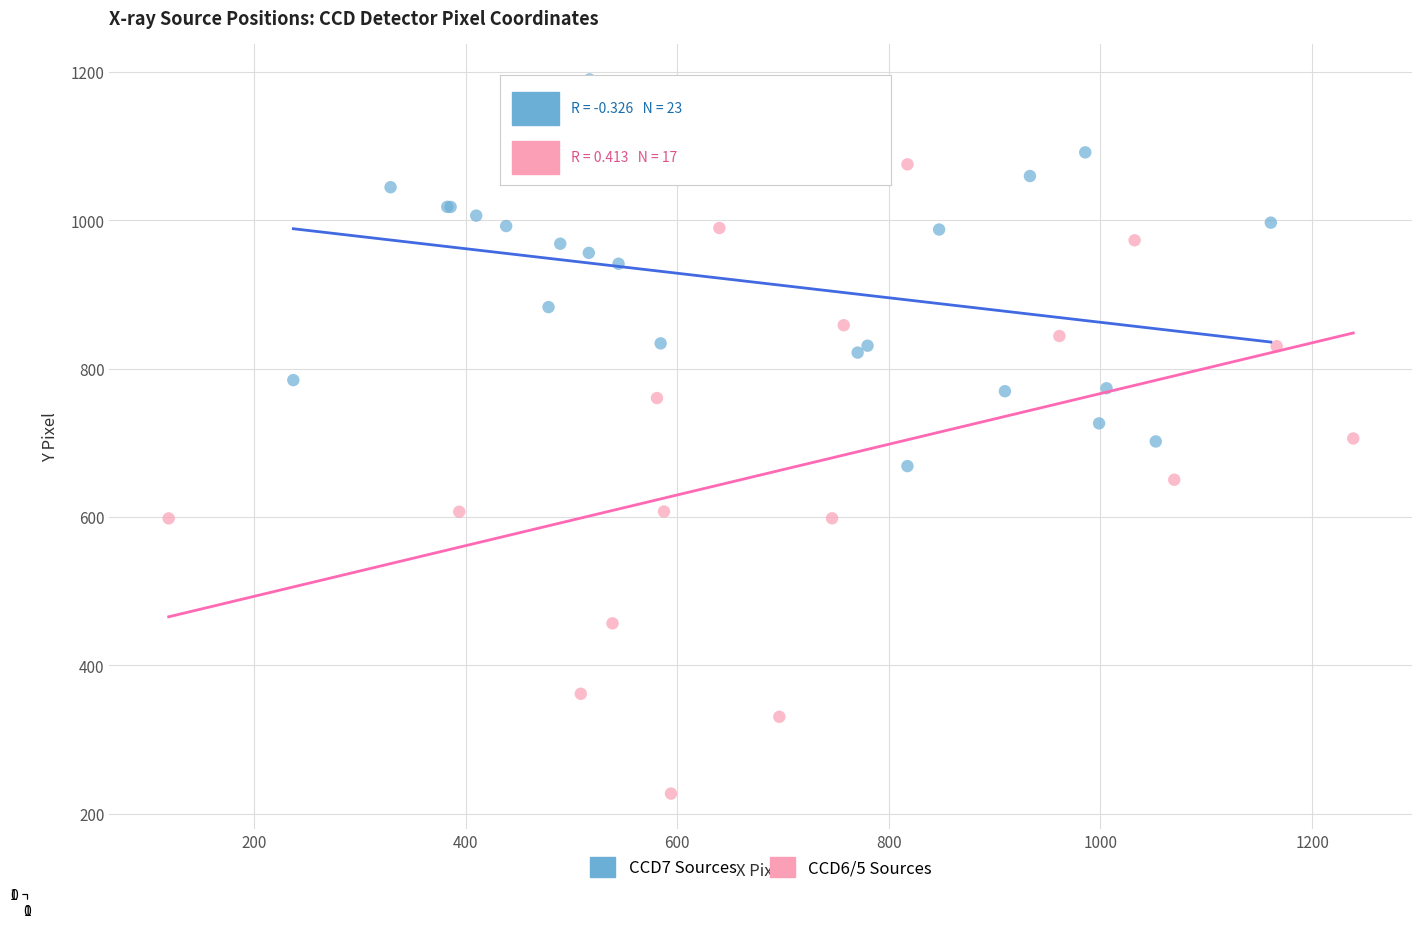

Which series has the widest spread of Y values?

CCD6/5 Sources